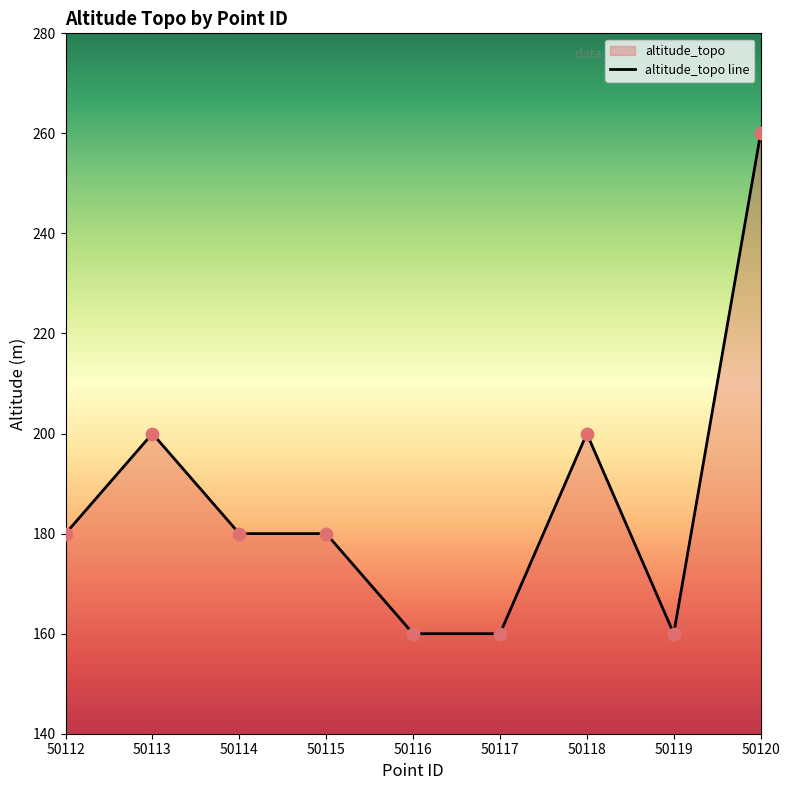

What is the change in value from 50115 to 50120?

+80